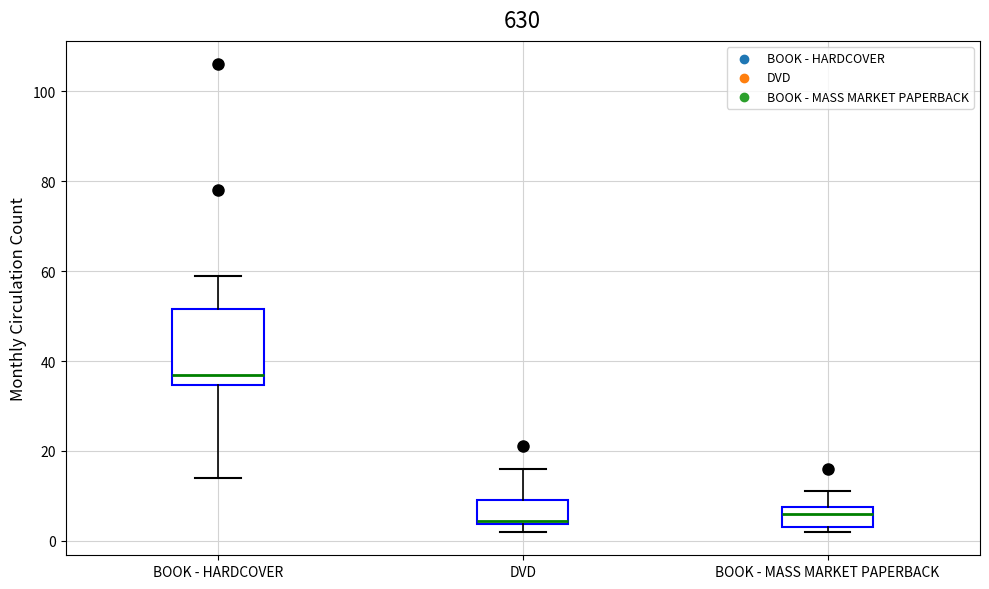

Reading left to right, read every box against the y-axis: the position of its median line, the range the box covers, and the ends of its whiskers. The values are not printed on the chart, so give them approximately, as read against the axis.

BOOK - HARDCOVER: median 38, box 34 to 52, whiskers 14 to 60
DVD: median 4 (just above the box's lower edge), box 4 to 10, whiskers 2 to 16
BOOK - MASS MARKET PAPERBACK: median 6, box 4 to 8, whiskers 2 to 12